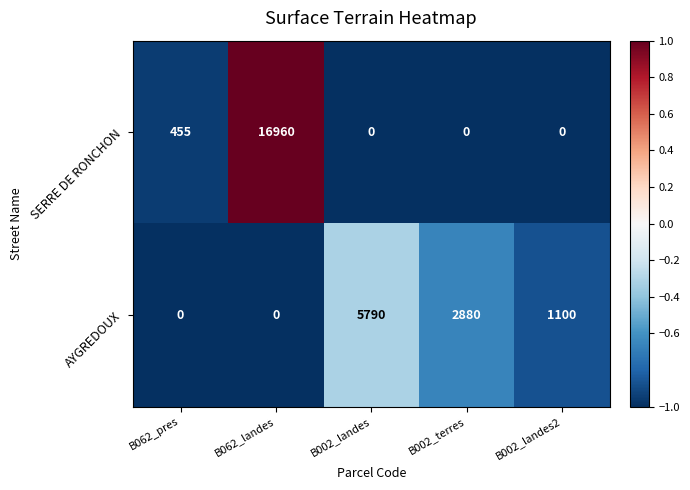

What is the maximum value shown in the chart?

16960